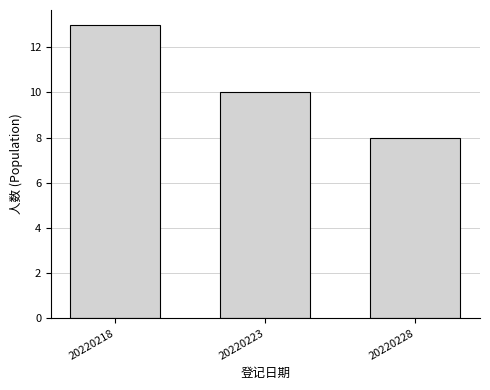

Reading left to right, list all the values displayed in this chart.

20220218=13	20220223=10	20220228=8